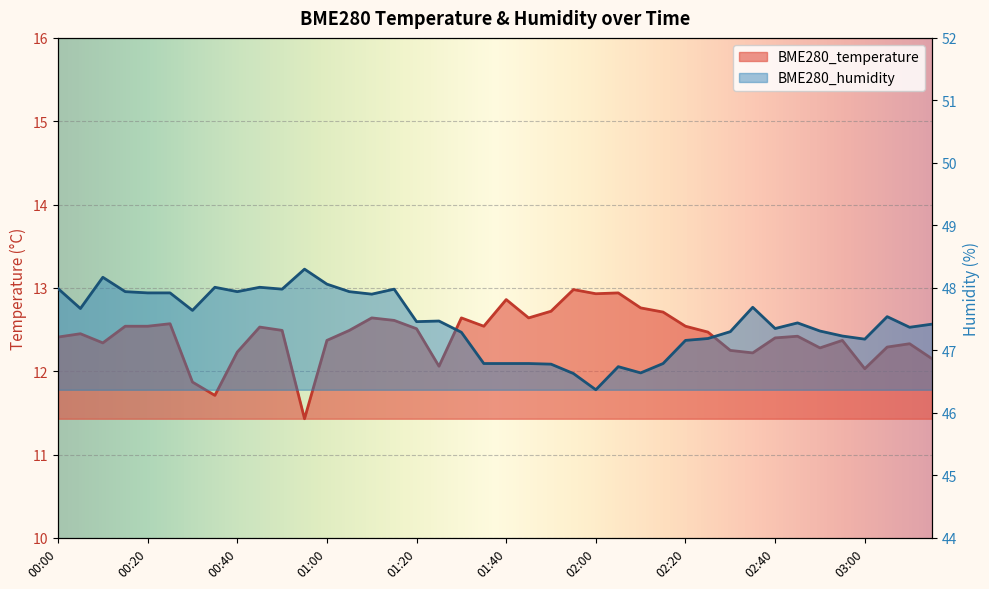

What is the difference between the maximum and minimum values in the BME280_humidity series?

1.9